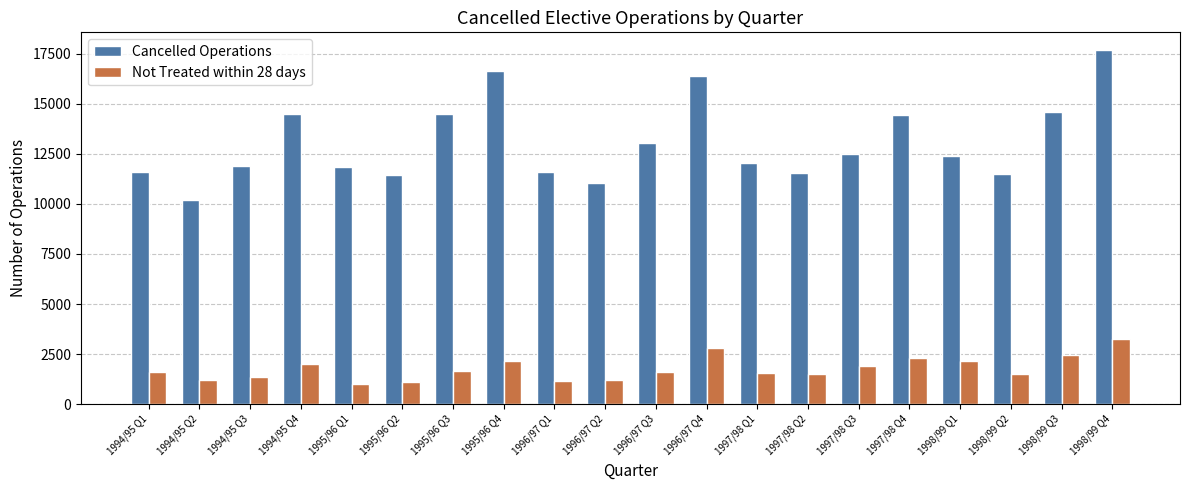

What is the difference between the maximum and minimum values in the Cancelled Operations series?

7499